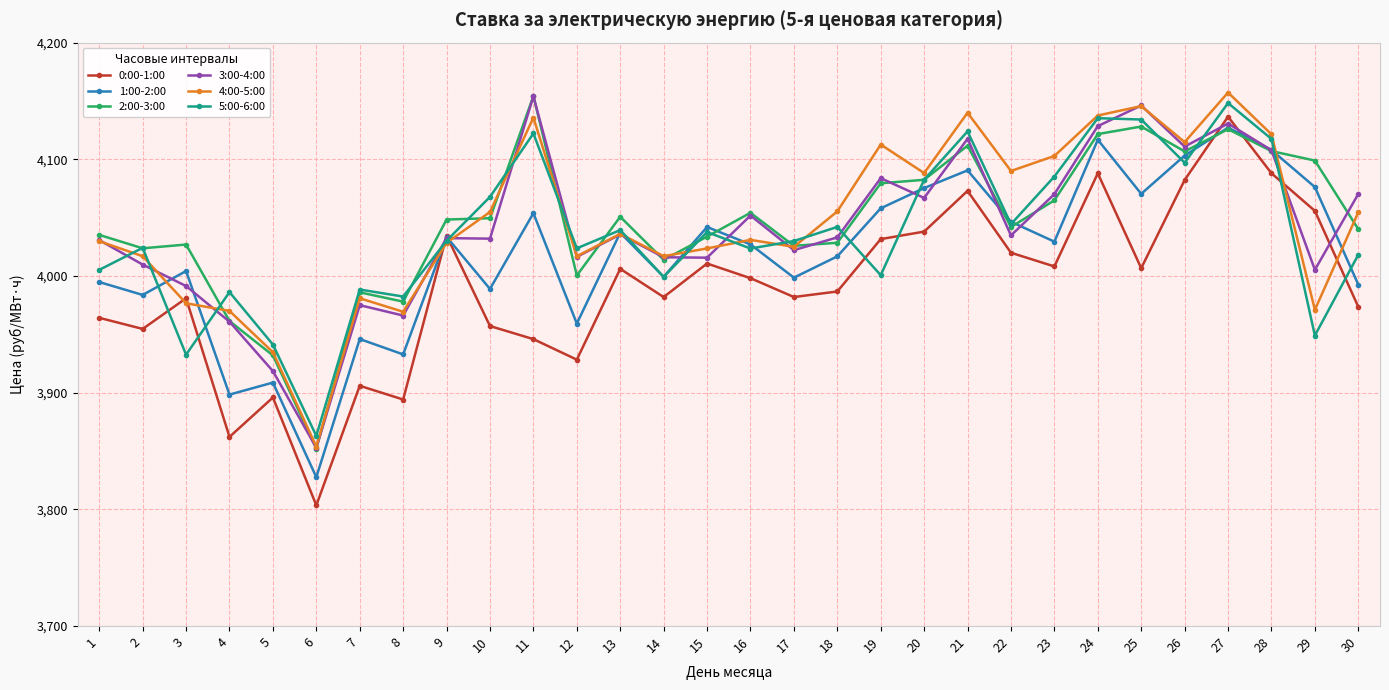

At which category does 5:00-6:00 reach its first local valley?

3